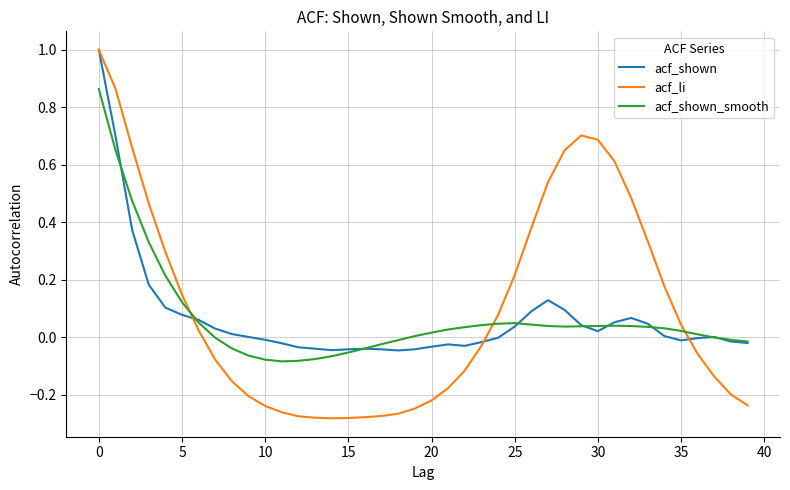

What is the maximum value for acf_li?

1.0